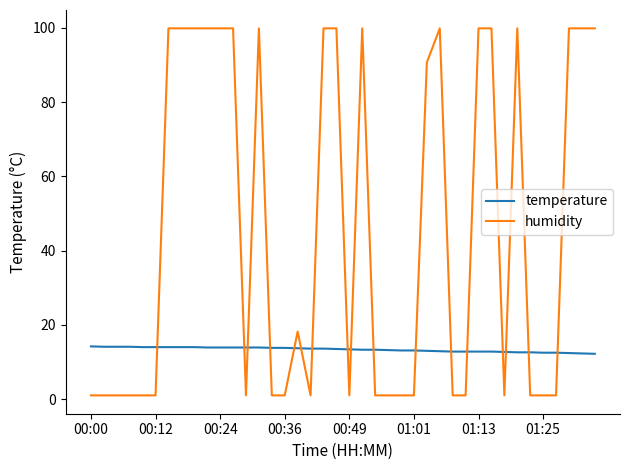

How many intersections are there between humidity and temperature?

17